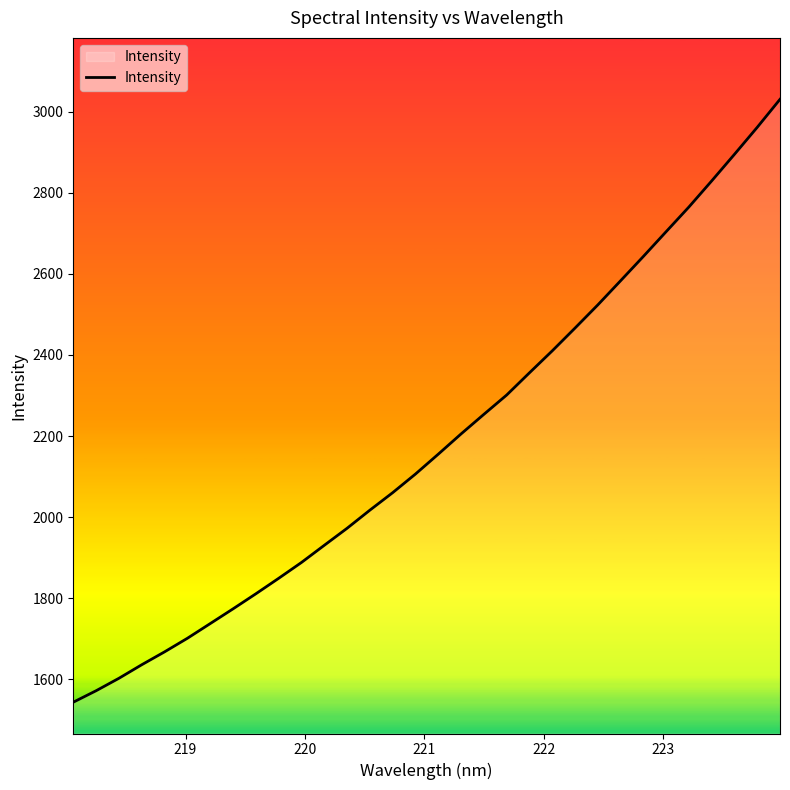

Reading right to left, what are all the values shown in this chart?

3030.6	2961.5	2894.9	2829.3	2765.0	2704.1	2643.0	2583.0	2523.4	2466.3	2410.1	2356.0	2301.1	2253.5	2205.2	2155.3	2106.3	2060.3	2017.2	1972.5	1930.5	1888.1	1849.0	1810.9	1773.7	1737.4	1701.2	1667.7	1635.9	1602.5	1571.8	1543.5